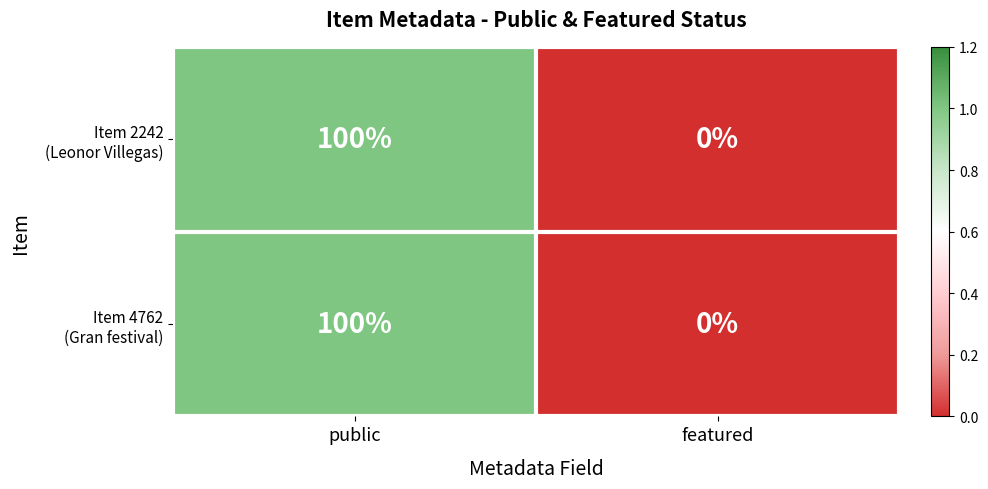

What is the maximum value shown in the chart?

100